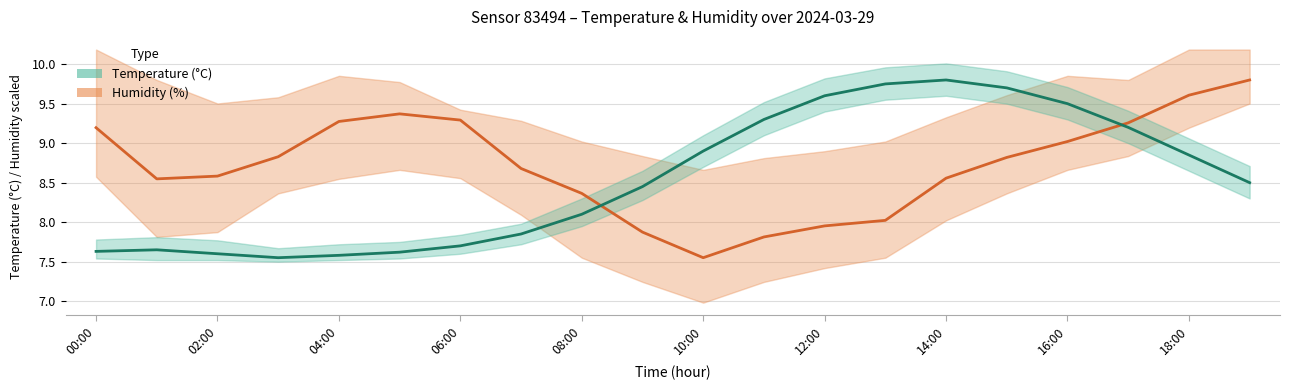

Is the value of Temperature (°C) at 10 greater than the value of Humidity (%) at 19?

No